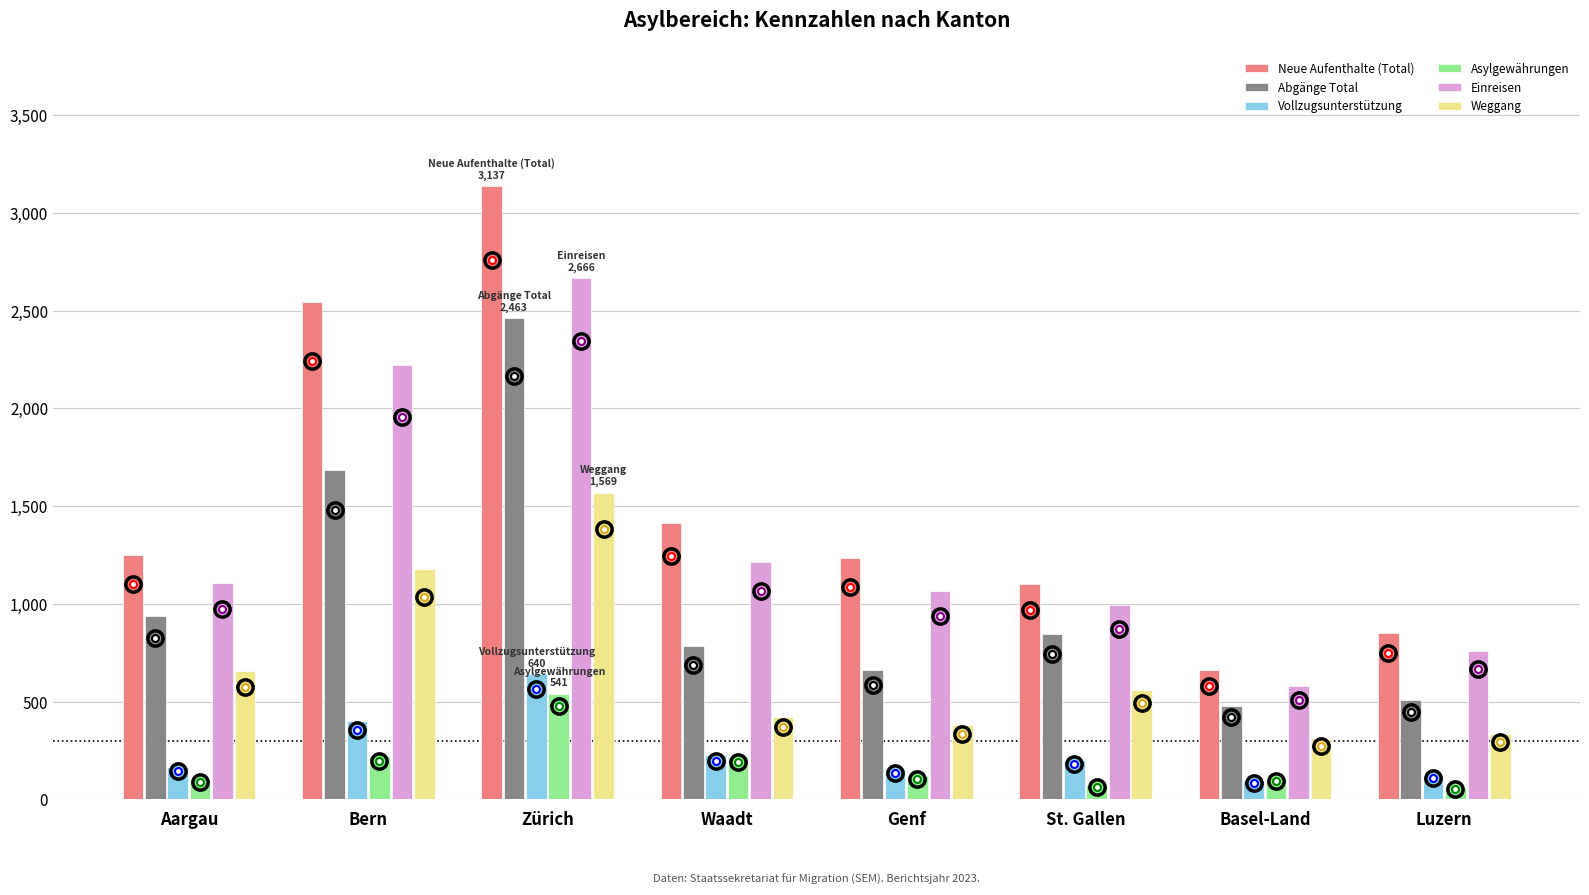

True or false: Abgänge Total has a value of 3704 at Zürich.

False